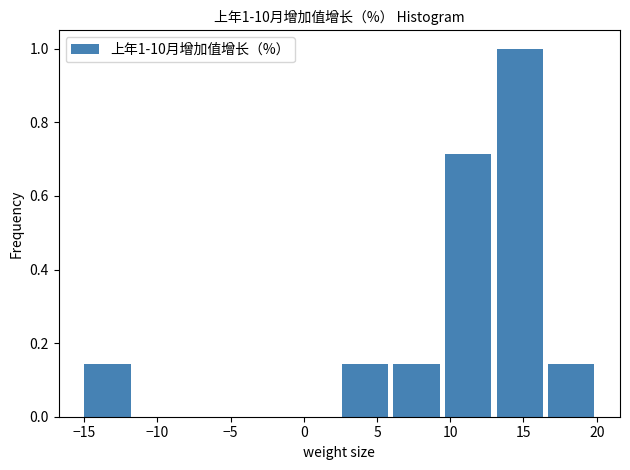

Which range on the x-axis has the tallest bar?

13.0 to 16.5